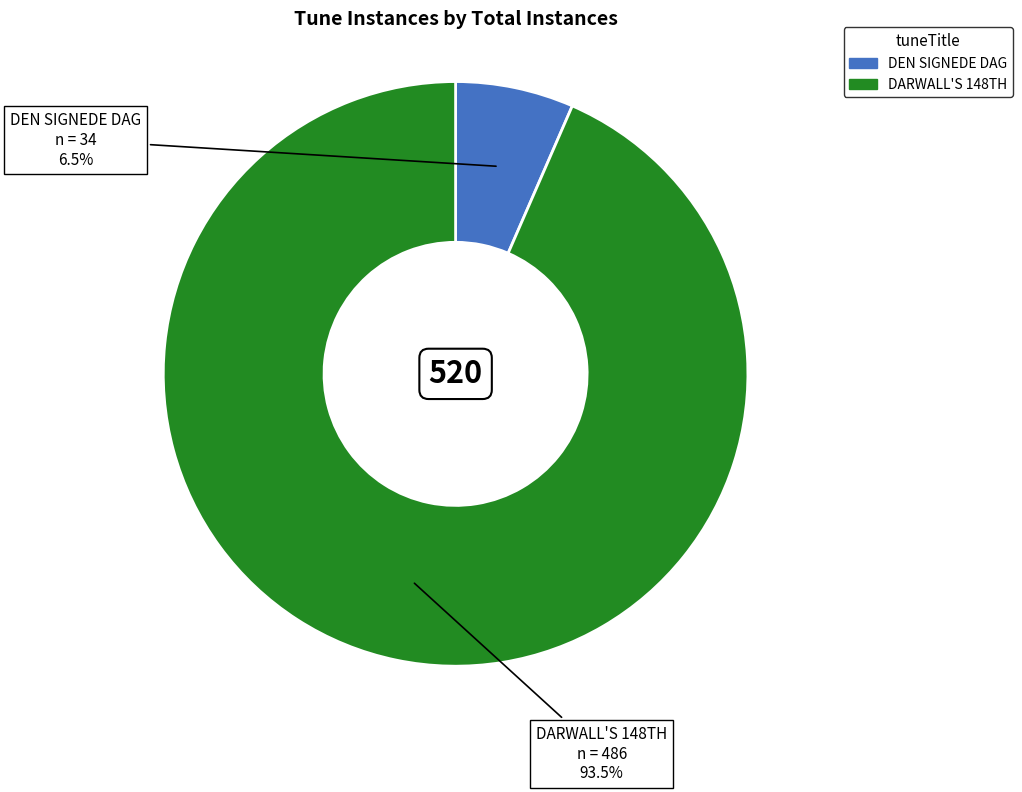

Which category accounts for the majority?

DARWALL'S 148TH